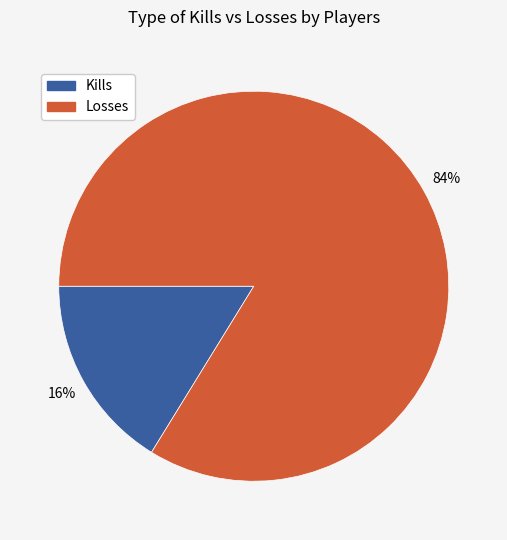

Is there a majority slice in this chart?

Yes